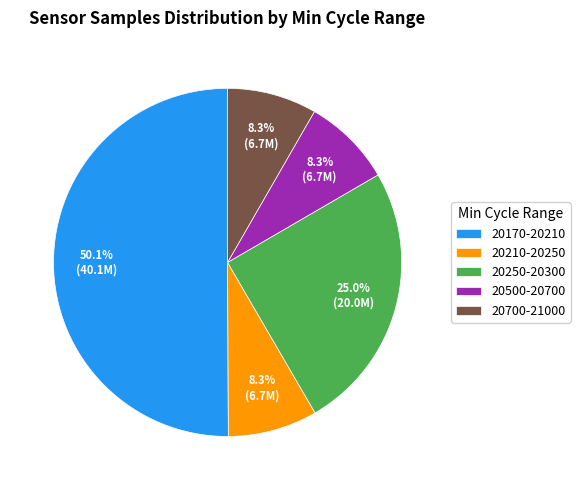

Which slice represents more than half of the pie?

20170-20210